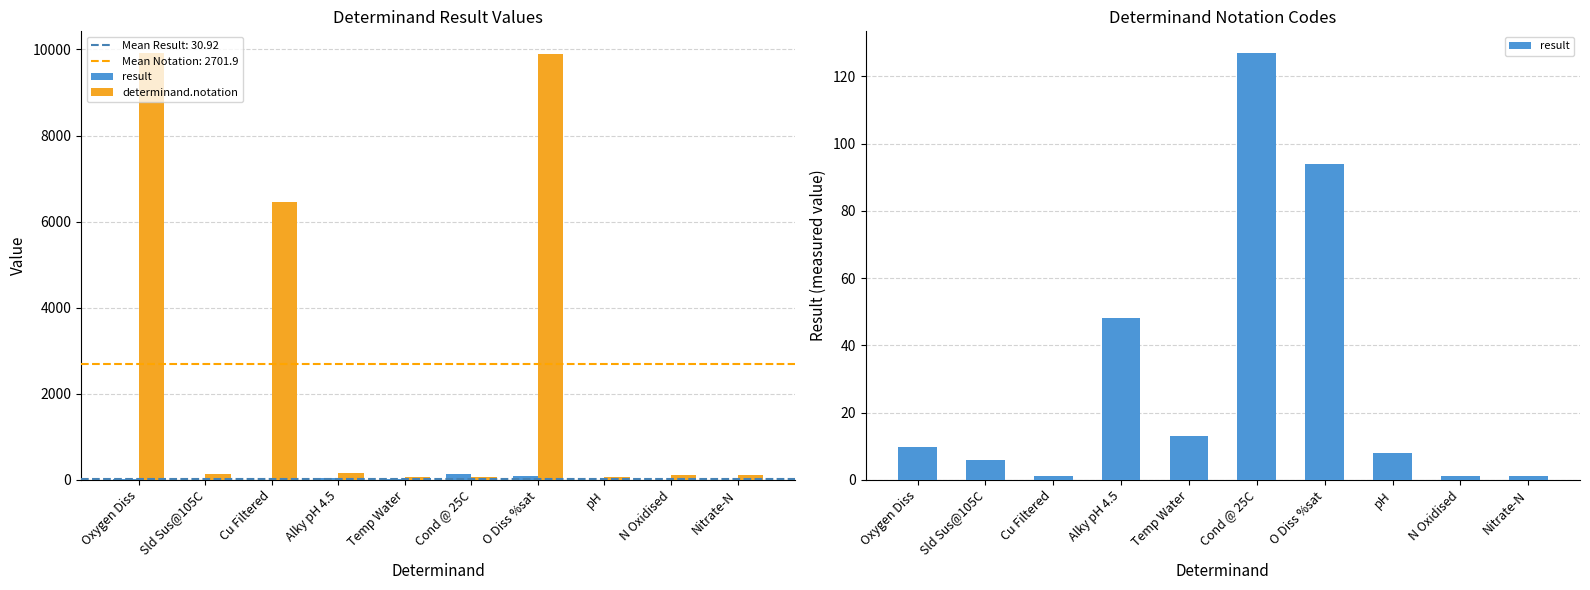

Rank the series at Alky pH 4.5 from lowest to highest value.

result, determinand.notation